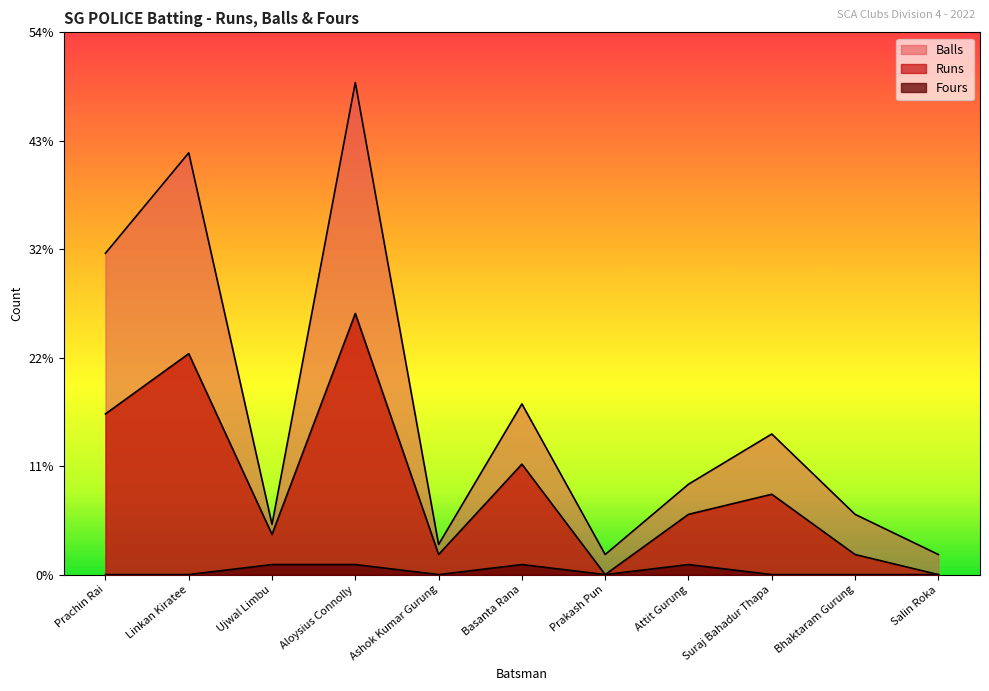

The value of Runs at Attit Gurung is 2. True or false?

False